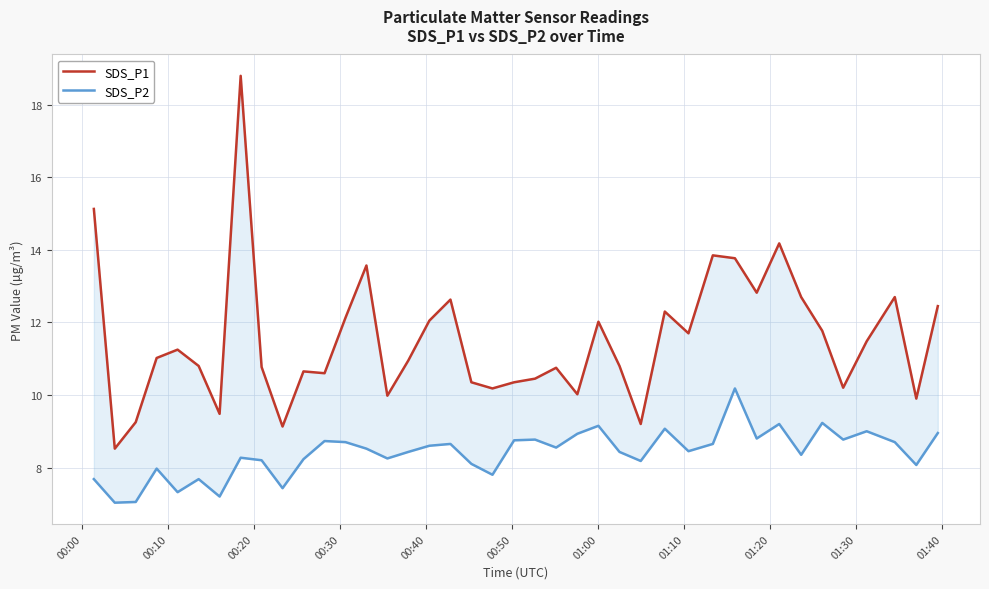

What is the difference between the maximum and second lowest values in the SDS_P1 series?

9.7